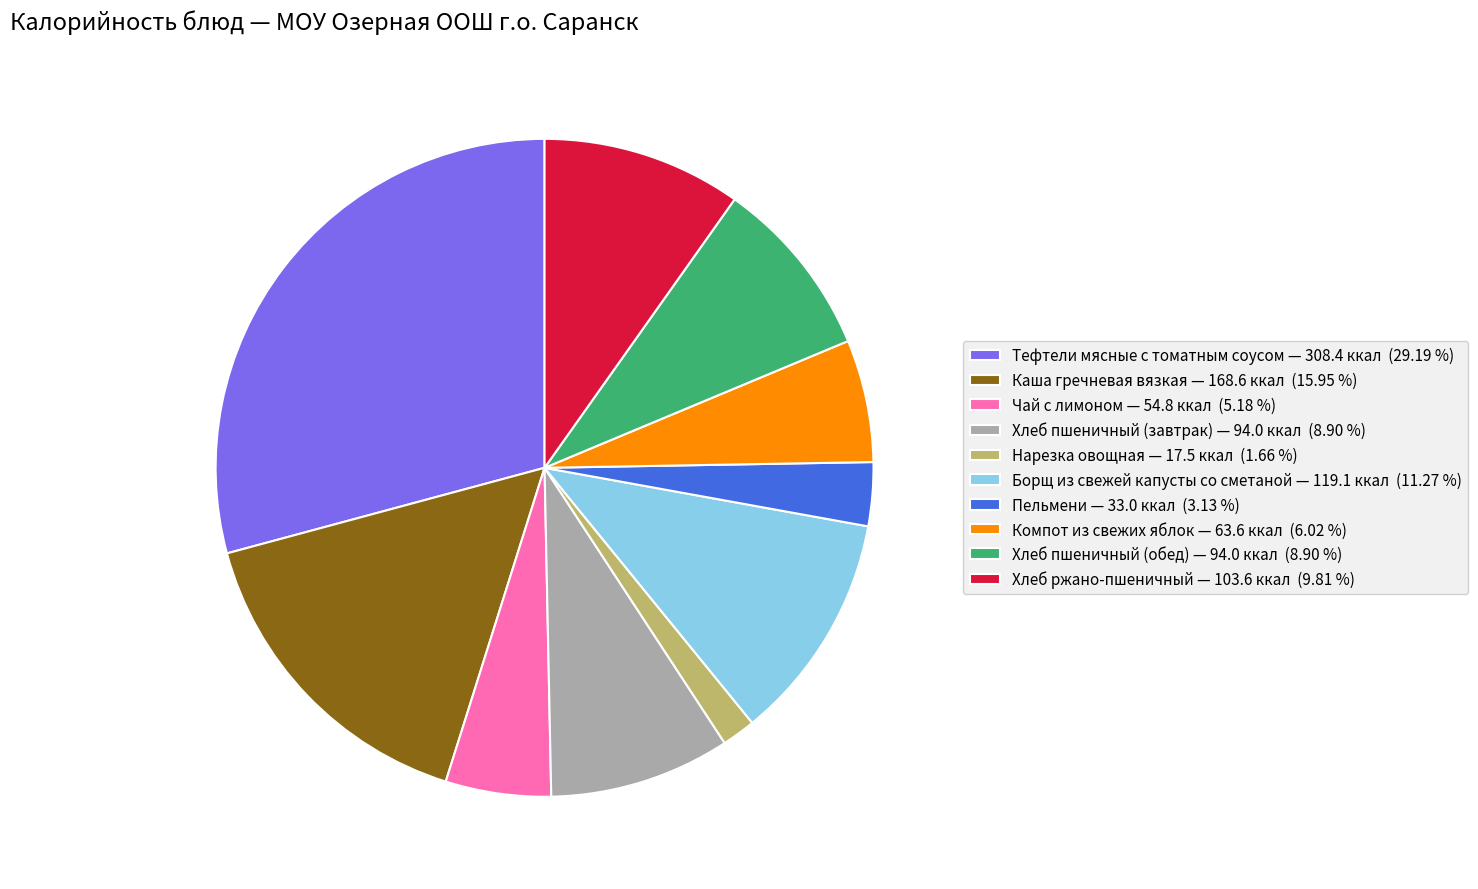

Between Чай с лимоном — 54.8 ккал (5.18 %) and Каша гречневая вязкая — 168.6 ккал (15.95 %), which is larger?

Каша гречневая вязкая — 168.6 ккал (15.95 %)